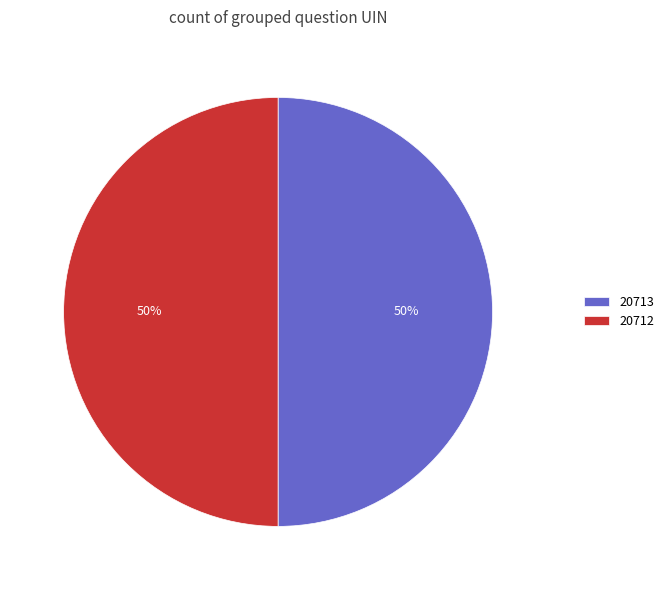

What is the ratio of the value at 20712 to the value at 20713?

1.0